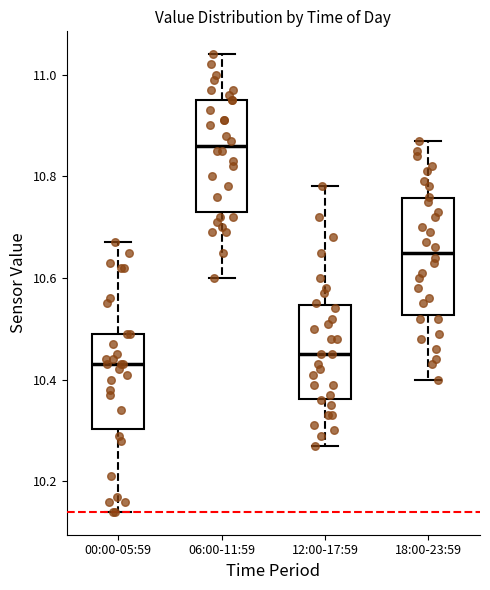

Reading left to right, transcribe this box plot: for each box, give where its median line is, the range the box spans, and where its two whiskers end, as read against the y-axis. The values are not printed on the chart, so give them approximately, as read against the axis.

00:00-05:59: median 10.44, box 10.30 to 10.50, whiskers 10.14 to 10.68
06:00-11:59: median 10.86, box 10.74 to 10.96, whiskers 10.60 to 11.04
12:00-17:59: median 10.46, box 10.36 to 10.54, whiskers 10.28 to 10.78
18:00-23:59: median 10.66, box 10.52 to 10.76, whiskers 10.40 to 10.88